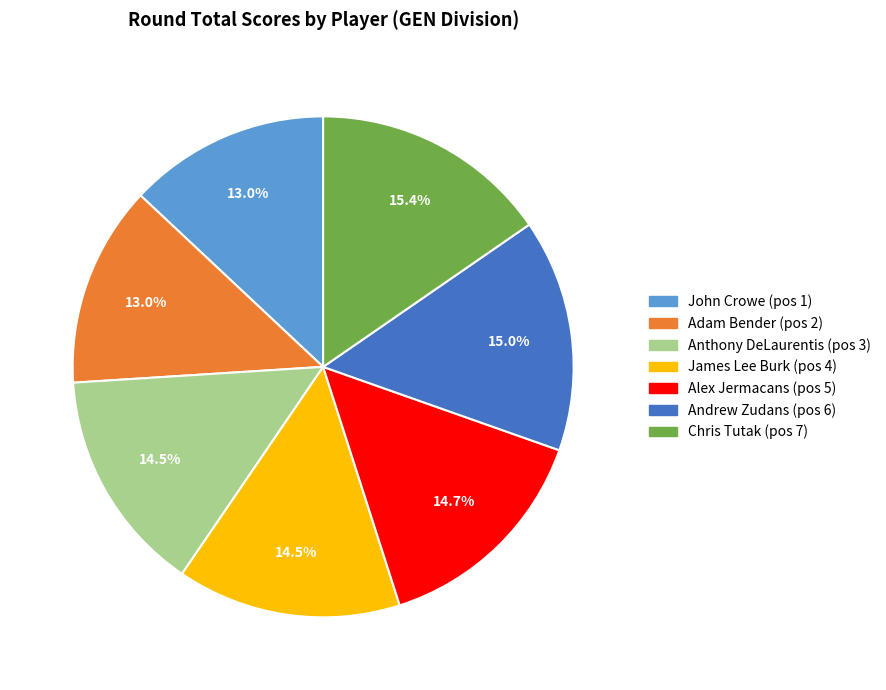

How many segments does this pie chart have?

7